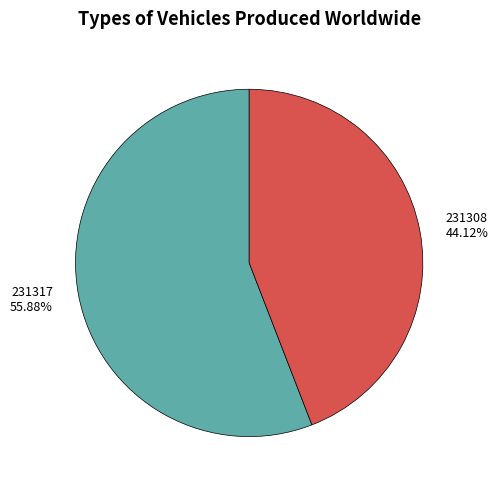

How much of the chart is everything except 231308?

55.9%